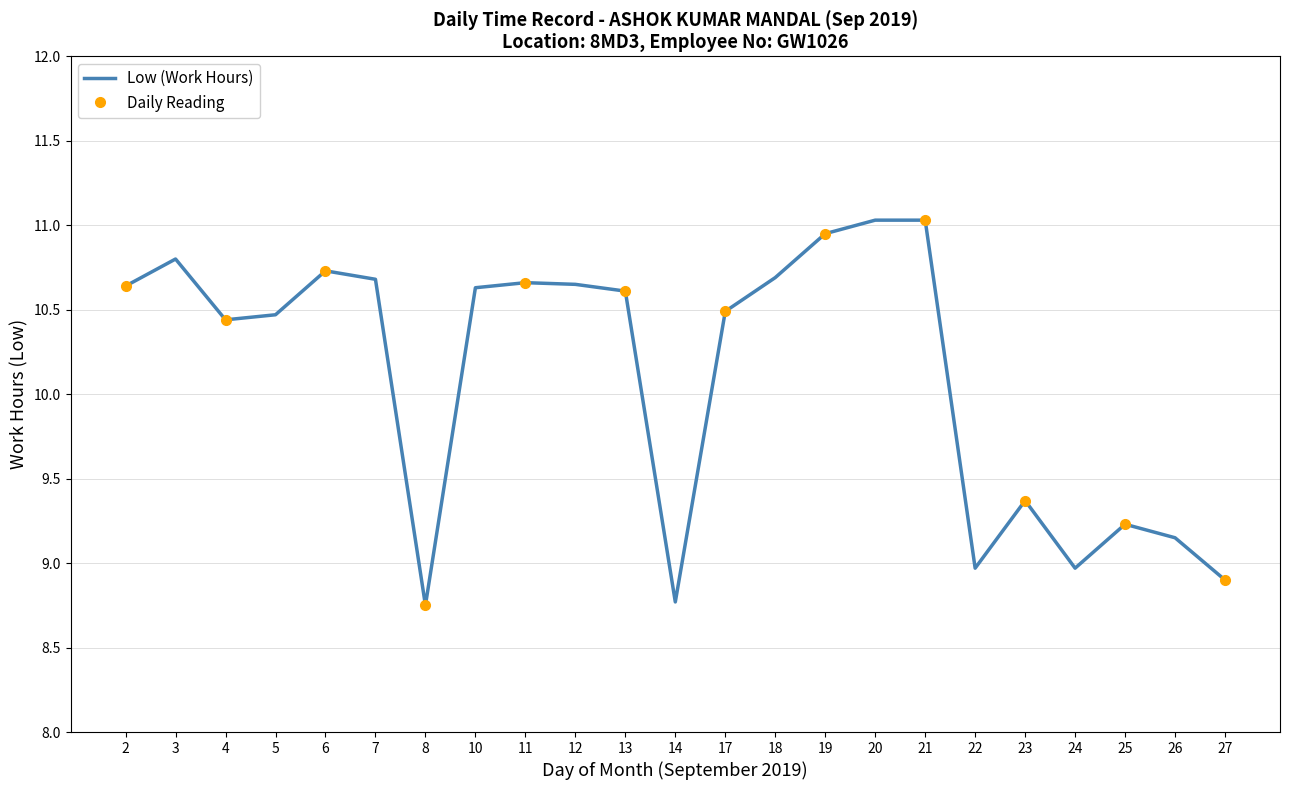

What is the maximum value shown in the chart?

11.0